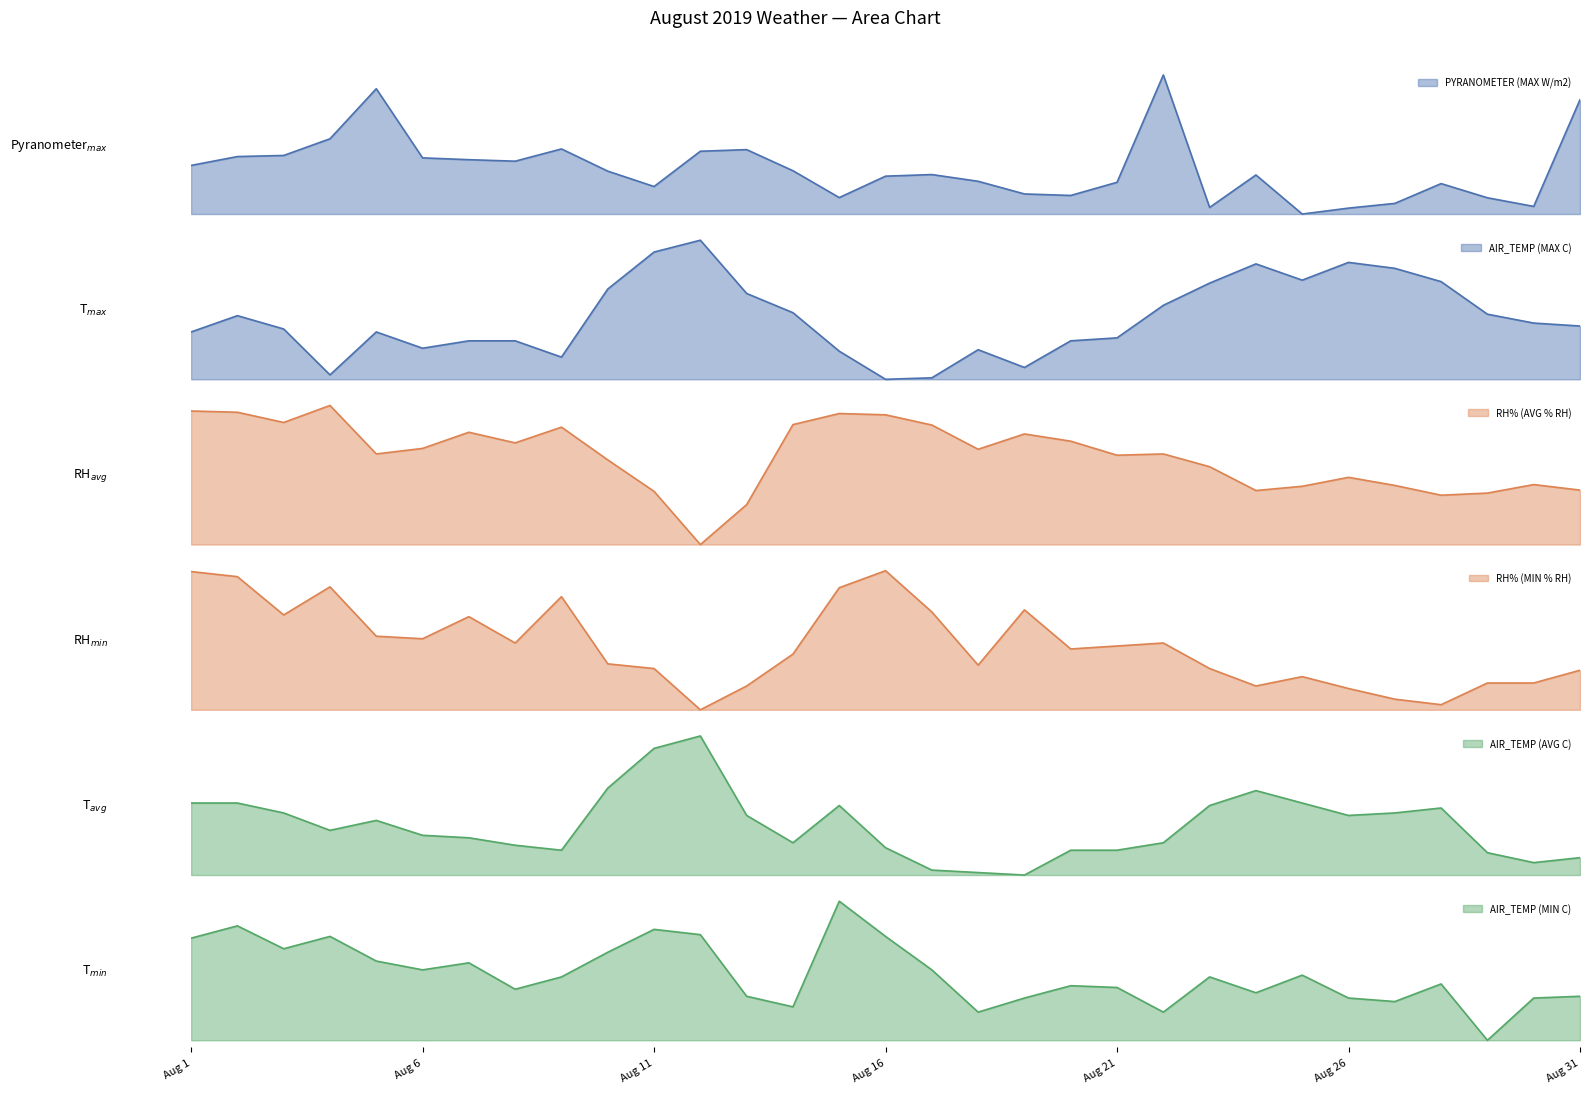

Rank the series at Aug 24 from lowest to highest value.

AIR_TEMP (MIN C), RH% (MIN % RH), AIR_TEMP (AVG C), AIR_TEMP (MAX C), RH% (AVG % RH), PYRANOMETER (MAX W/m2)